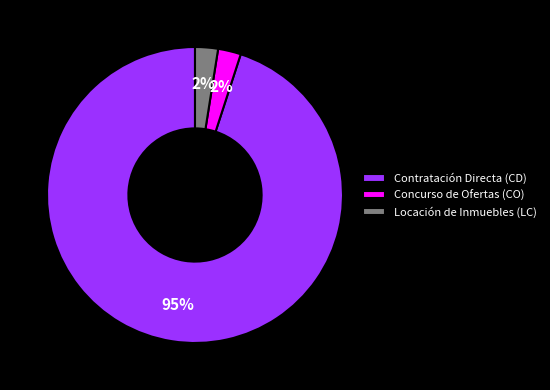

How many segments does this pie chart have?

3